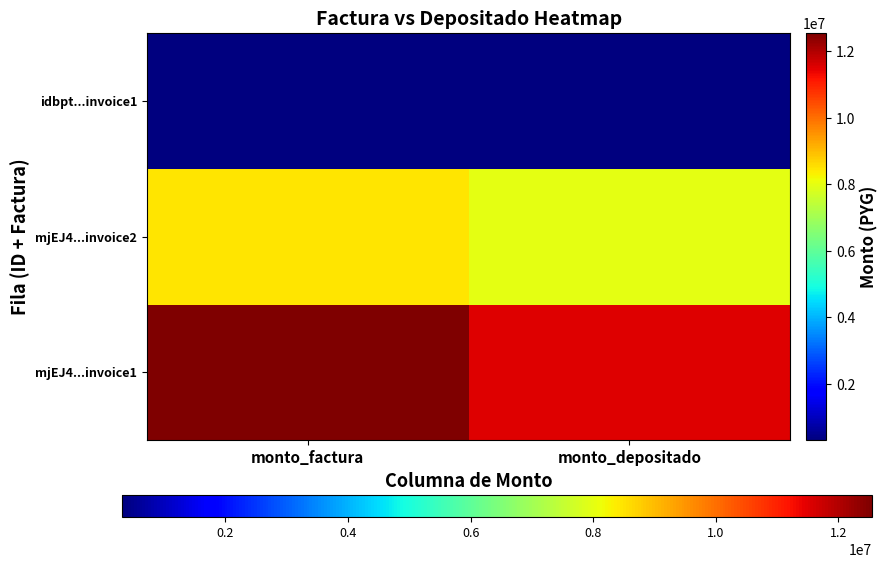

At which category is the sum across all series the highest?

monto_factura